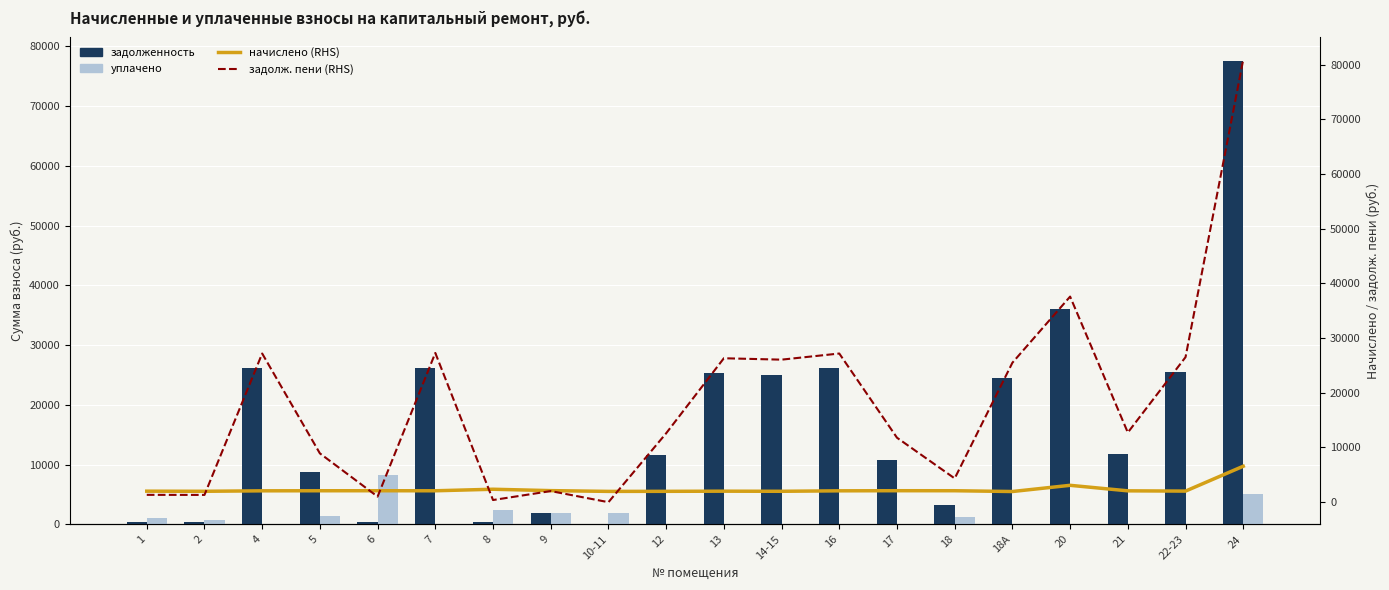

Reading left to right, what are all the values shown in this chart?

задолженность: 1=335.4	2=332.1	4=26137.2	5=8828.0	6=349.1	7=26235.5	8=394.6	9=1926.5	10-11=0.0	12=11600.5	13=25303.6	14-15=25058.5	16=26137.2	17=10736.4	18=3299.9	18А=24519.0	20=36041.1	21=11695.0	22-23=25499.8	24=77629.1
уплачено: 1=1006.2	2=670.7	4=0.0	5=1429.0	6=8308.4	7=0.0	8=2367.3	9=1904.0	10-11=1973.4	12=0.0	13=0.0	14-15=0.0	16=0.0	17=0.0	18=1238.0	18А=0.0	20=0.0	21=0.0	22-23=0.0	24=5000.0
начислено (RHS): 1=2012.4	2=1992.9	4=2078.7	5=2090.4	6=2094.3	7=2086.5	8=2367.3	9=2113.8	10-11=1973.4	12=1985.1	13=2012.4	14-15=1992.9	16=2078.7	17=2098.2	18=2094.3	18А=1950.0	20=3084.9	21=2074.8	22-23=2028.0	24=6571.5
задолж. пени (RHS): 1=1341.6	2=1328.6	4=27176.6	5=8920.2	6=1019.3	7=27278.7	8=394.6	9=2031.4	10-11=0.0	12=12593.1	13=26309.8	14-15=26054.9	16=27176.6	17=11785.5	18=4347.0	18А=25494.0	20=37583.6	21=12732.4	22-23=26513.8	24=80914.9